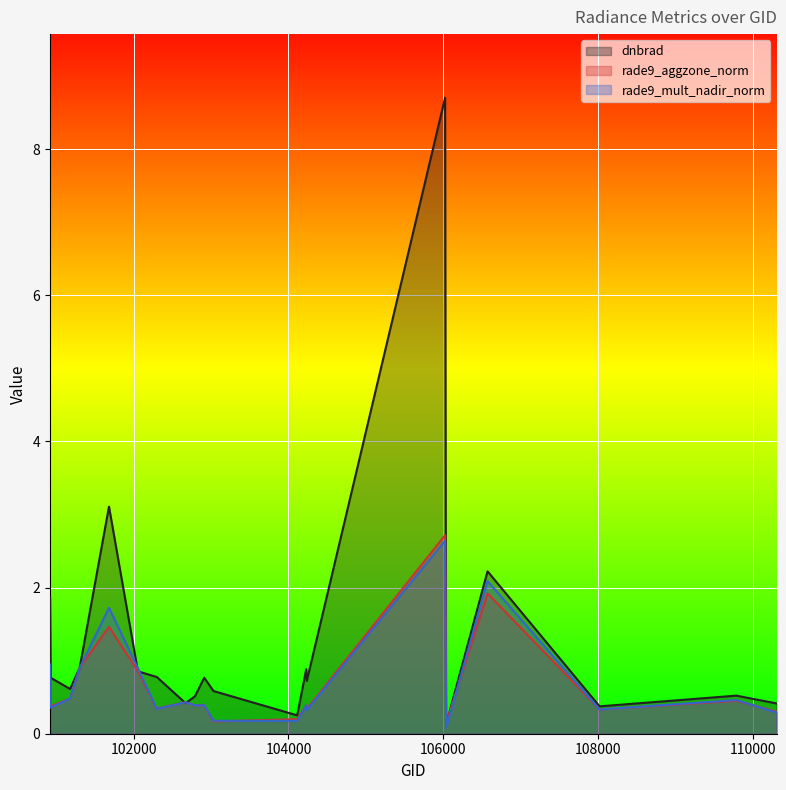

Reading left to right, list all the values displayed in this chart.

dnbrad: 100922=1.9	100930=0.8	101181=0.6	101304=0.9	101683=3.1	102056=0.9	102300=0.8	102671=0.4	102792=0.5	102912=0.8	103032=0.6	104112=0.3	104229=0.9	104236=0.7	106021=8.7	106034=0.1	106569=2.2	108015=0.4	109780=0.5	110299=0.4
rade9_aggzone_norm: 100922=0.9	100930=0.4	101181=0.5	101304=0.9	101683=1.5	102056=0.9	102300=0.3	102671=0.4	102792=0.4	102912=0.4	103032=0.2	104112=0.2	104229=0.4	104236=0.3	106021=2.7	106034=0.1	106569=1.9	108015=0.3	109780=0.5	110299=0.3
rade9_mult_nadir_norm: 100922=0.9	100930=0.4	101181=0.5	101304=0.9	101683=1.7	102056=0.9	102300=0.3	102671=0.4	102792=0.4	102912=0.4	103032=0.2	104112=0.2	104229=0.4	104236=0.3	106021=2.6	106034=0.1	106569=2.1	108015=0.3	109780=0.5	110299=0.3